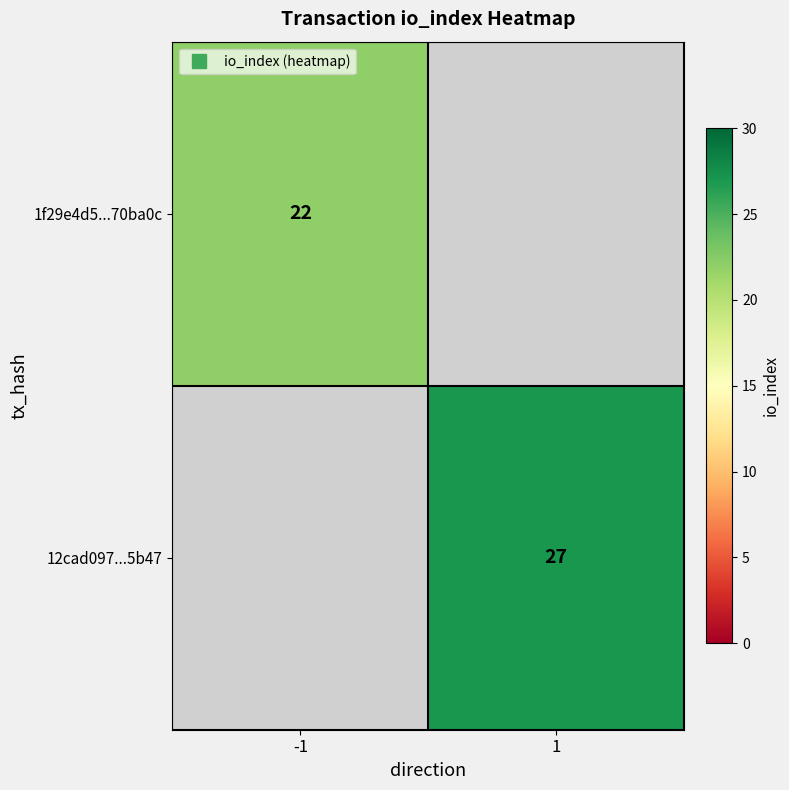

Is it true that 1f29e4d5...70ba0c equals 12.3 at -1?

False